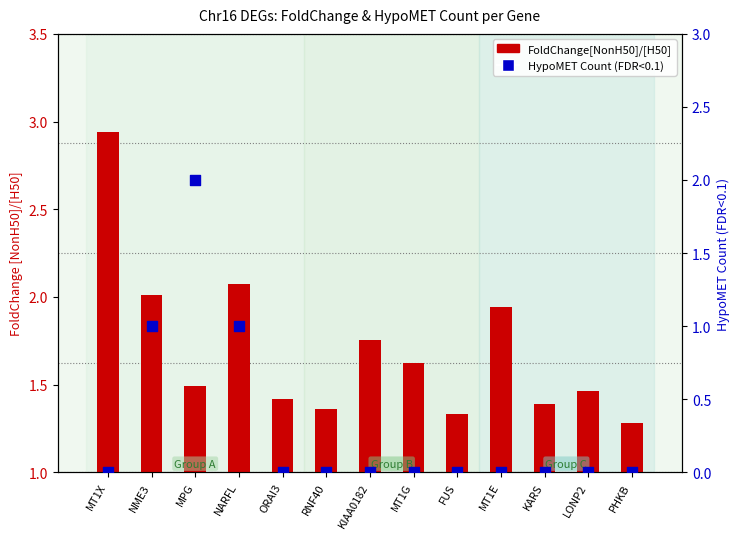

At how many categories does at least one series exceed 0?

13